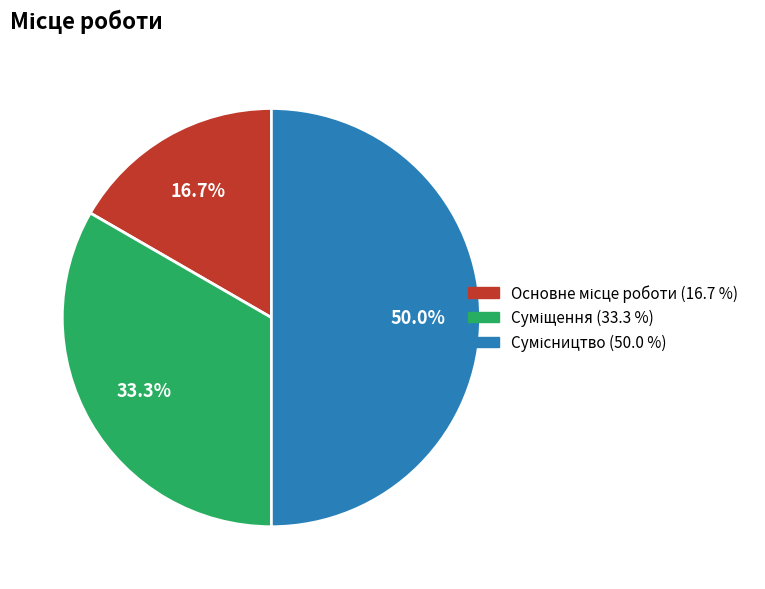

Rank the categories by value from lowest to highest.

Основне місце роботи, Суміщення, Сумісництво